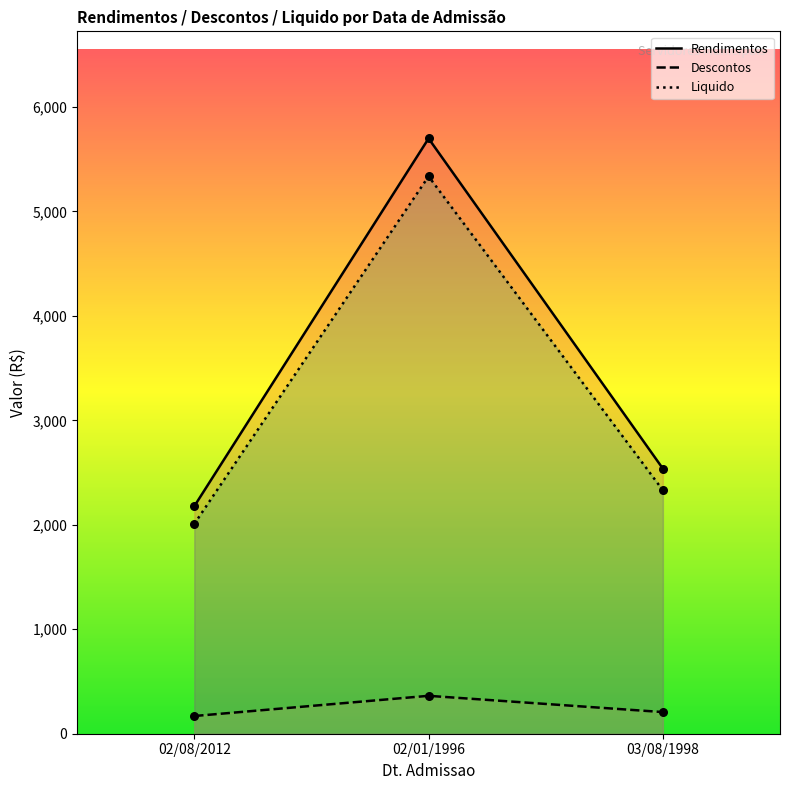

Which series has the largest Y range (max minus min)?

Rendimentos